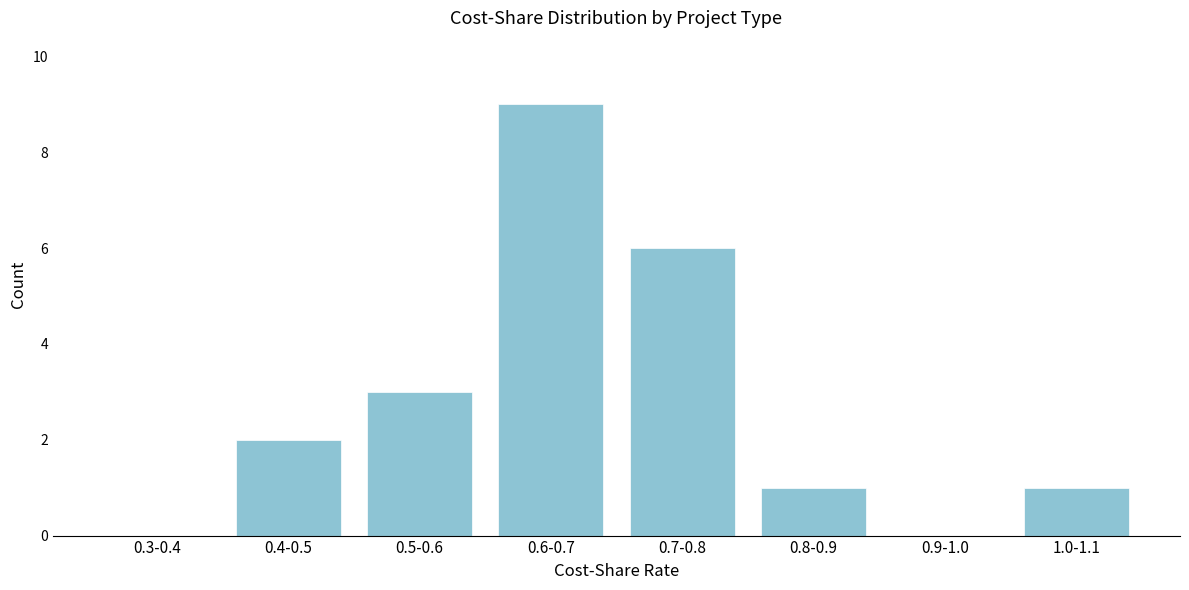

Reading left to right, list all the values displayed in this chart.

0.3-0.4=0	0.4-0.5=2	0.5-0.6=3	0.6-0.7=9	0.7-0.8=6	0.8-0.9=1	0.9-1.0=0	1.0-1.1=1